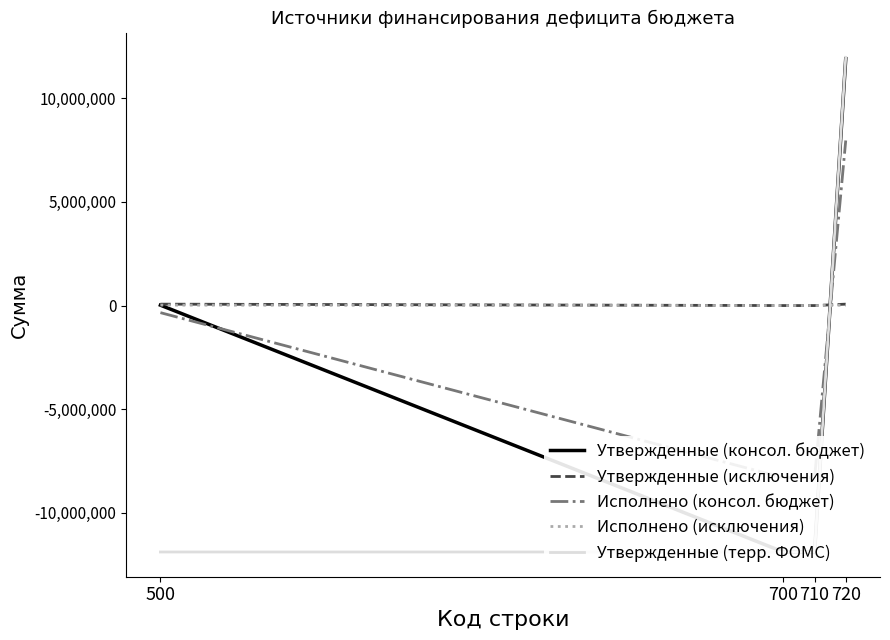

What is the sum of all Утвержденные (консол. бюджет) values?

-11850800.0